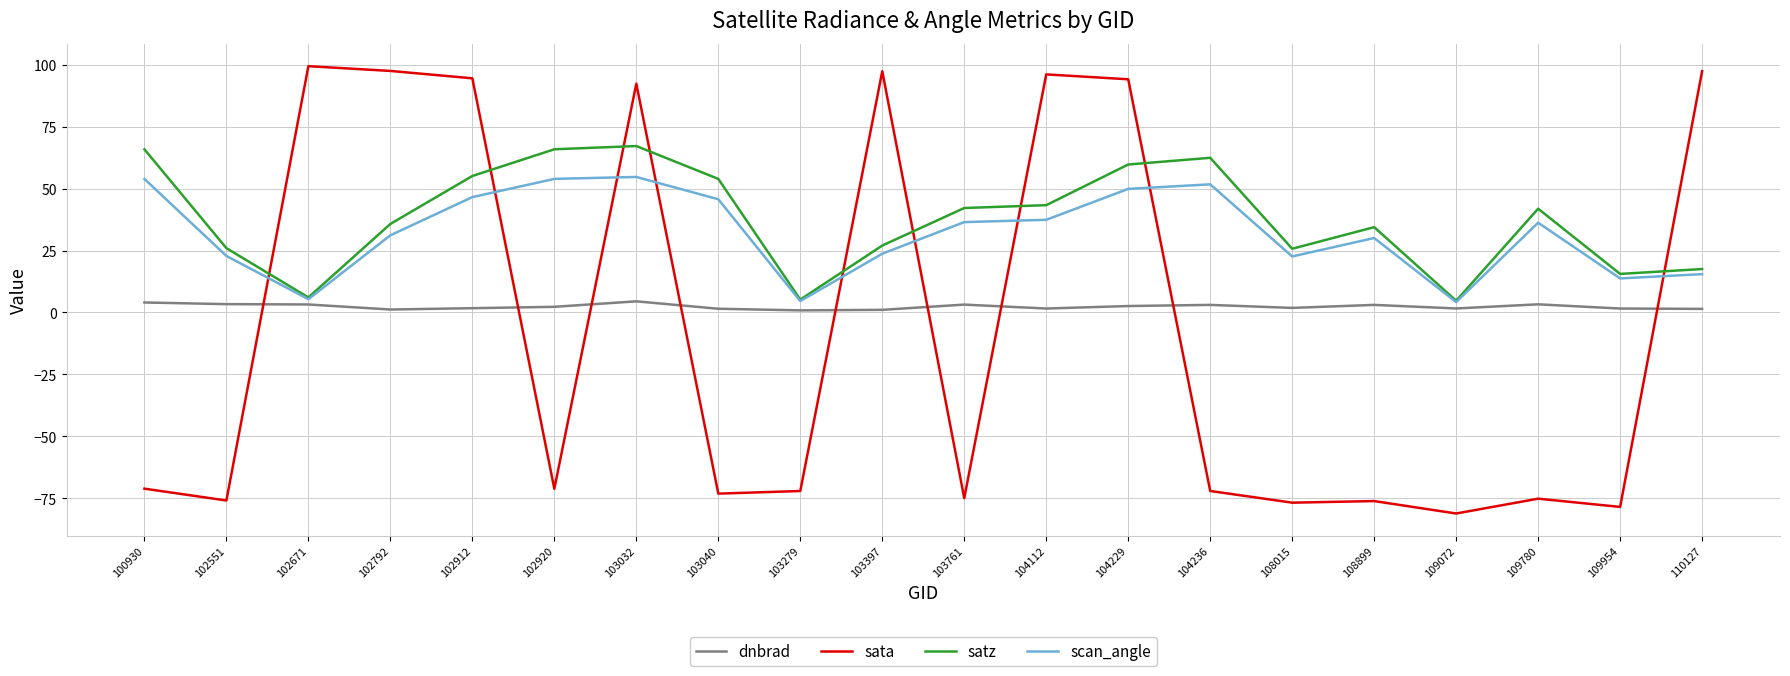

List the series in order of their peak value, highest first.

sata, satz, scan_angle, dnbrad